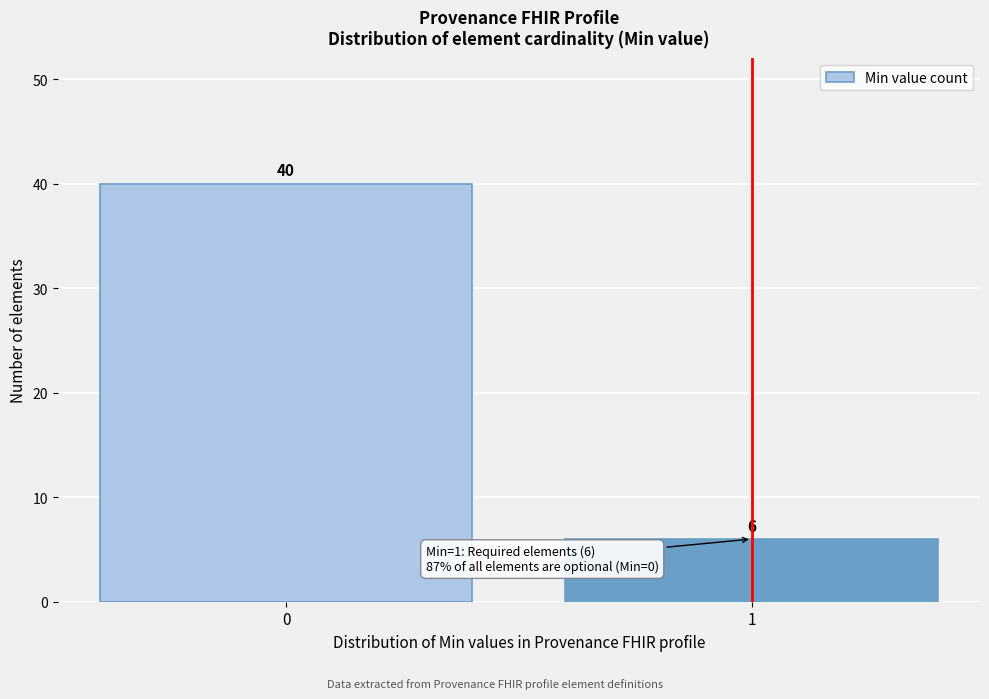

Reading left to right, transcribe all the data shown in this chart.

40	6